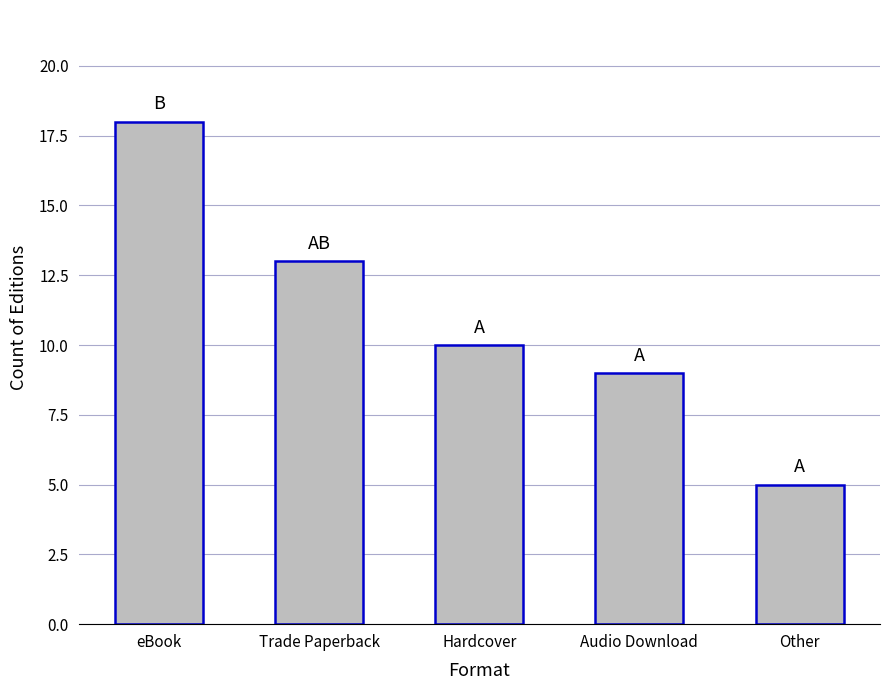

How many distinct data groups are displayed?

1